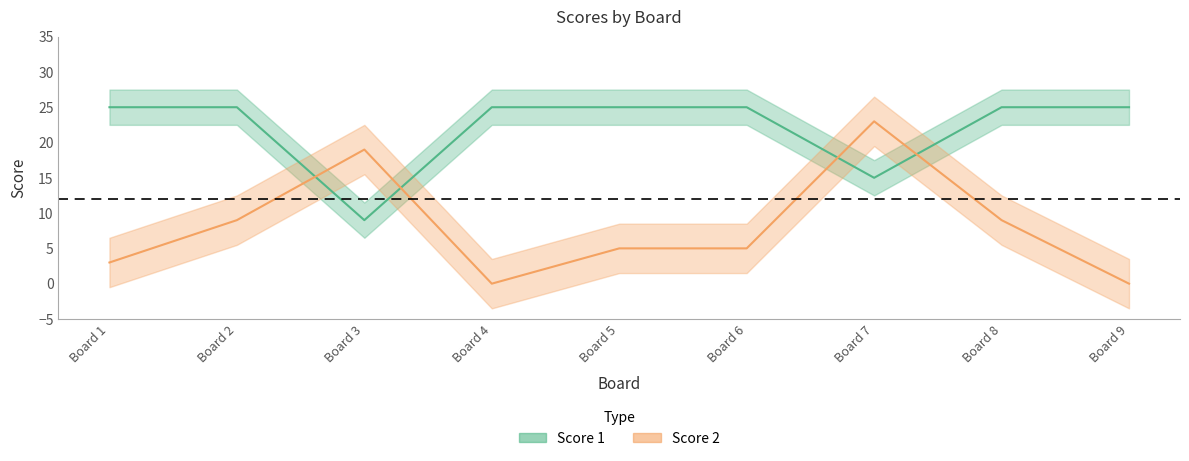

Is it true that Score 1 equals 25 at Board 9?

True